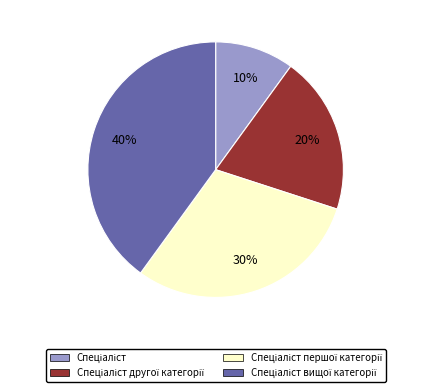

To the nearest percent, what is the difference between the largest and smallest slice percentages?

30%